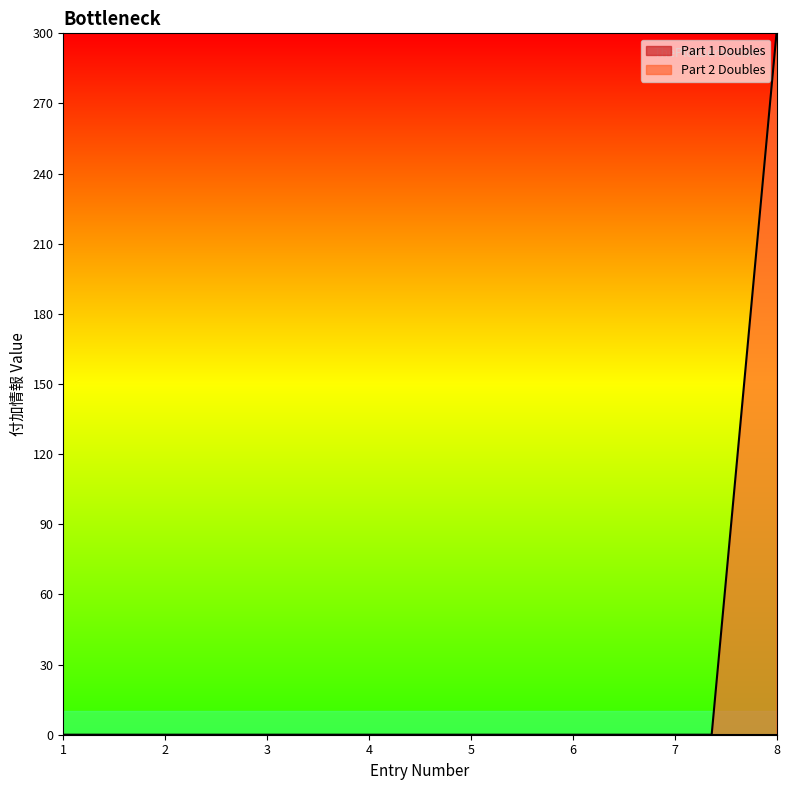

How many lines are shown in the chart?

1